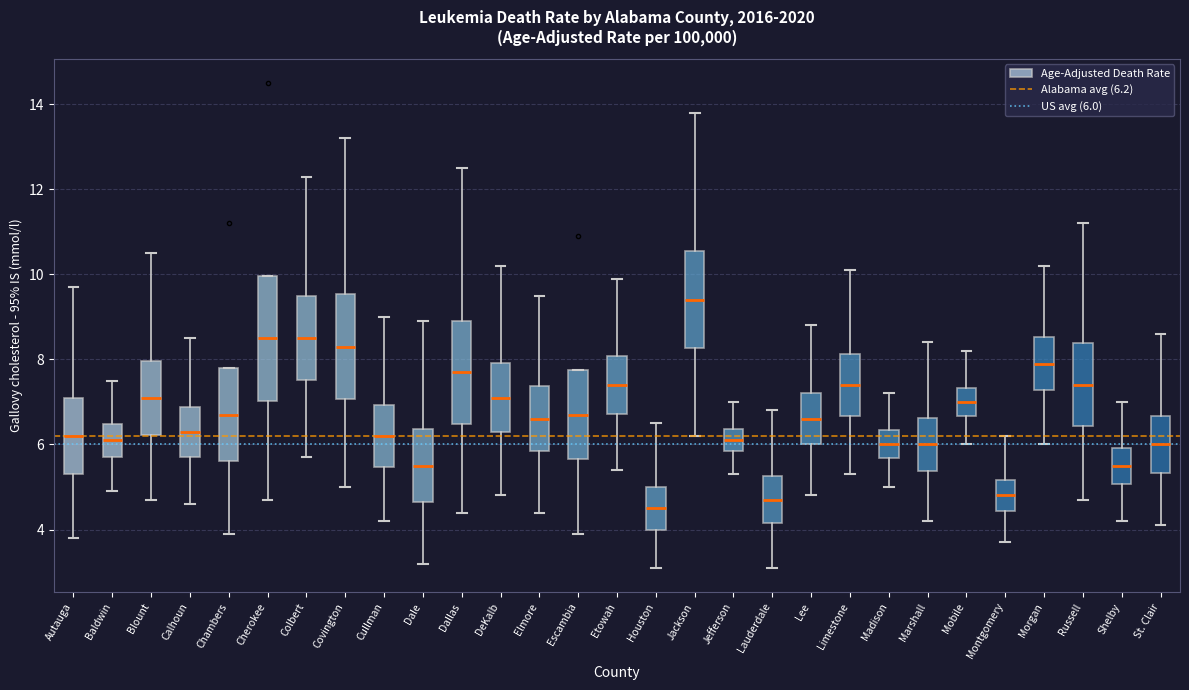

Comparing the boxes themselves (not the whiskers), which one is the tallest?

Cherokee